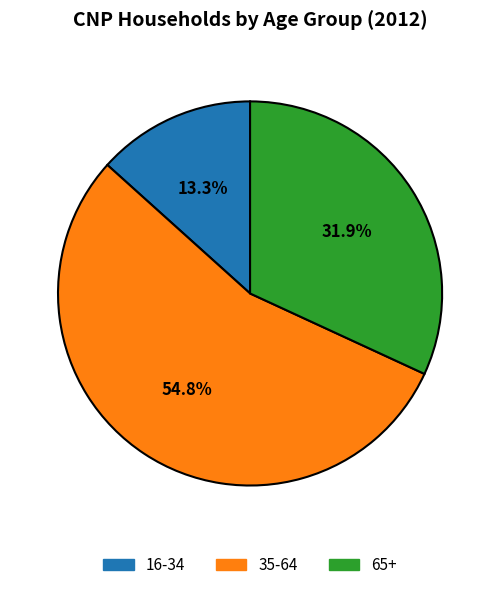

Is there any slice that represents more than half of the pie?

Yes